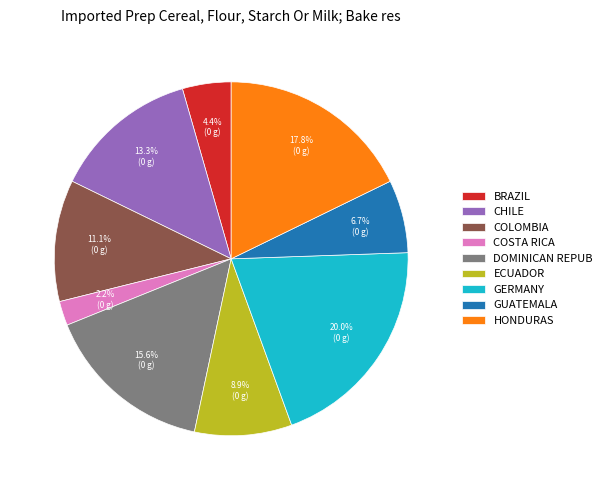

Between DOMINICAN REPUB and GUATEMALA, which is larger?

DOMINICAN REPUB